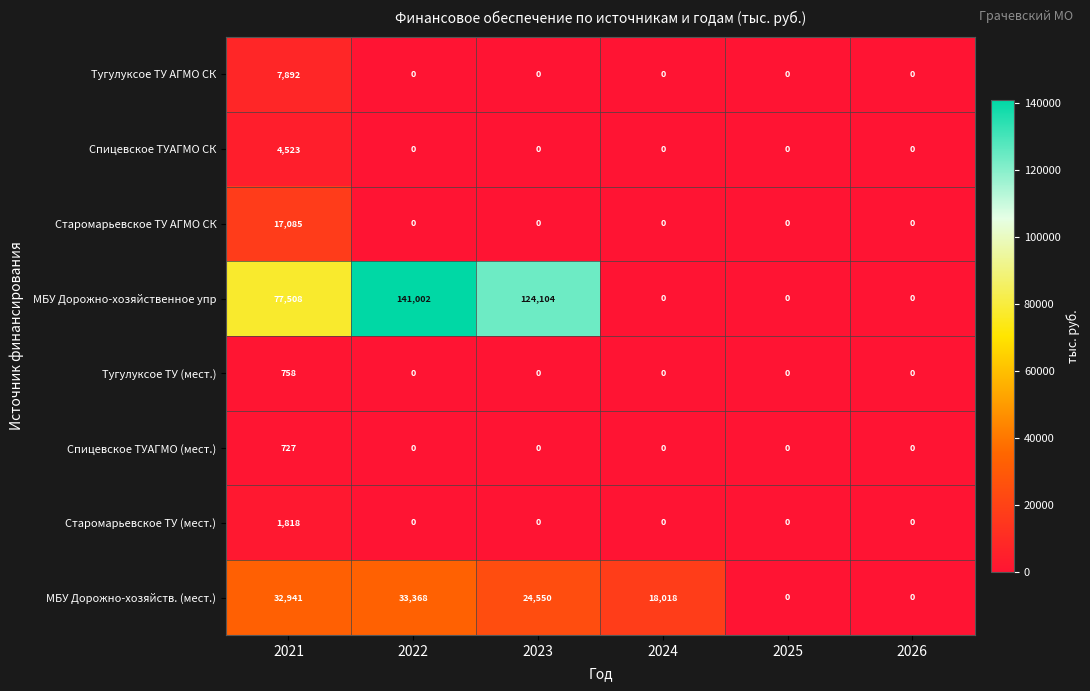

What is the average value of the Спицевское ТУАГМО (мест.) series?

121